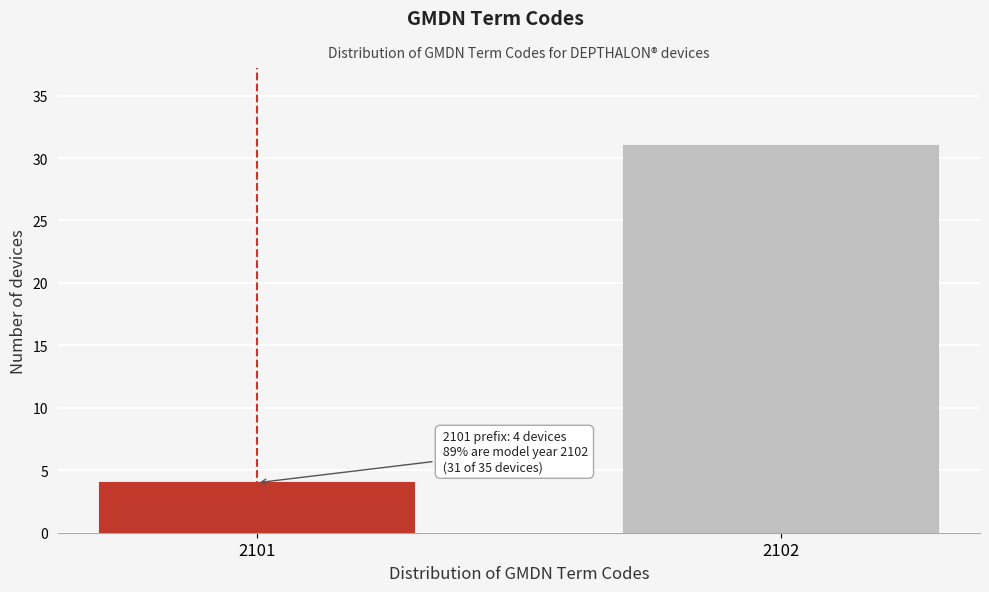

Reading right to left, transcribe all the data shown in this chart.

31	4